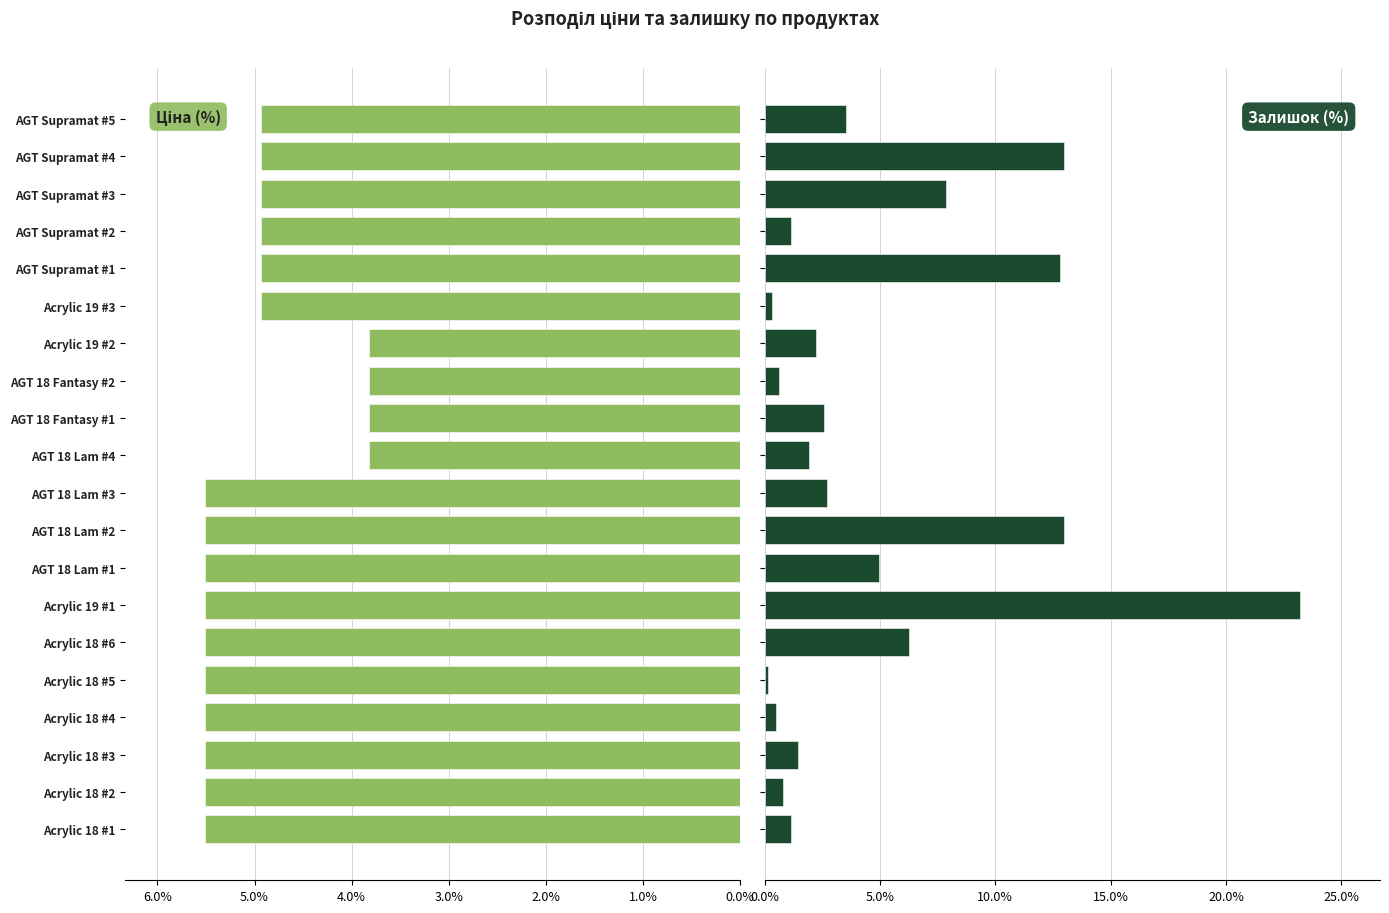

How many bars are there in total?

40